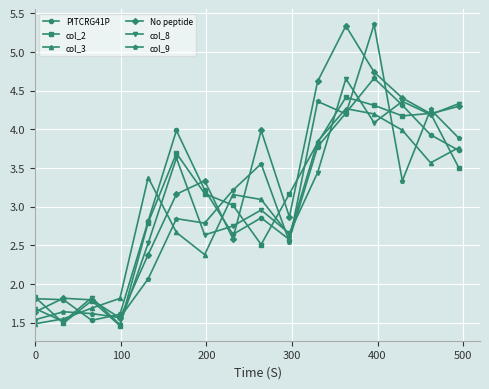

In PITCRG41P, how many points are higher than both neighbors (excluding endpoints)?

3